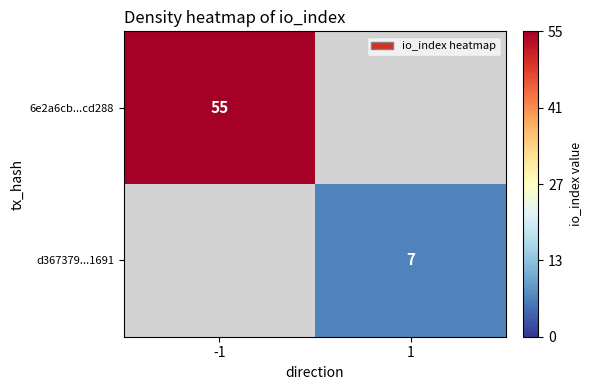

True or false: d367379...1691 has a value of 3 at 1.

False